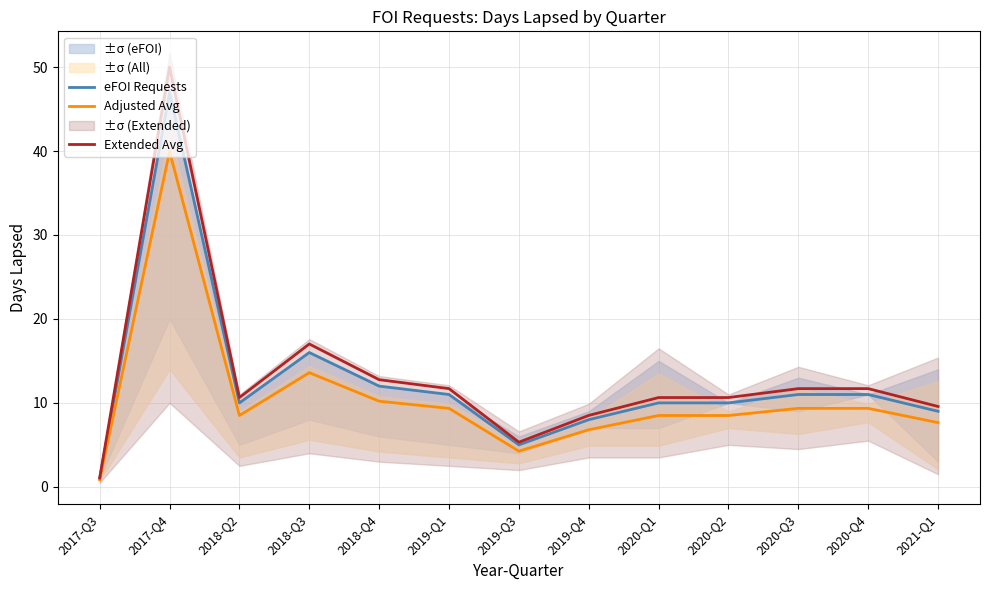

Which has a higher value, 2017-Q3 or 2019-Q1?

2019-Q1